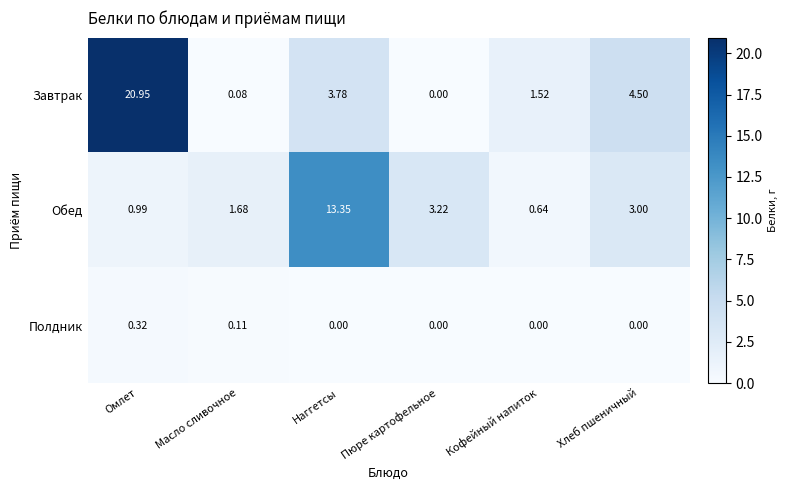

How many categories are shown in the chart?

6